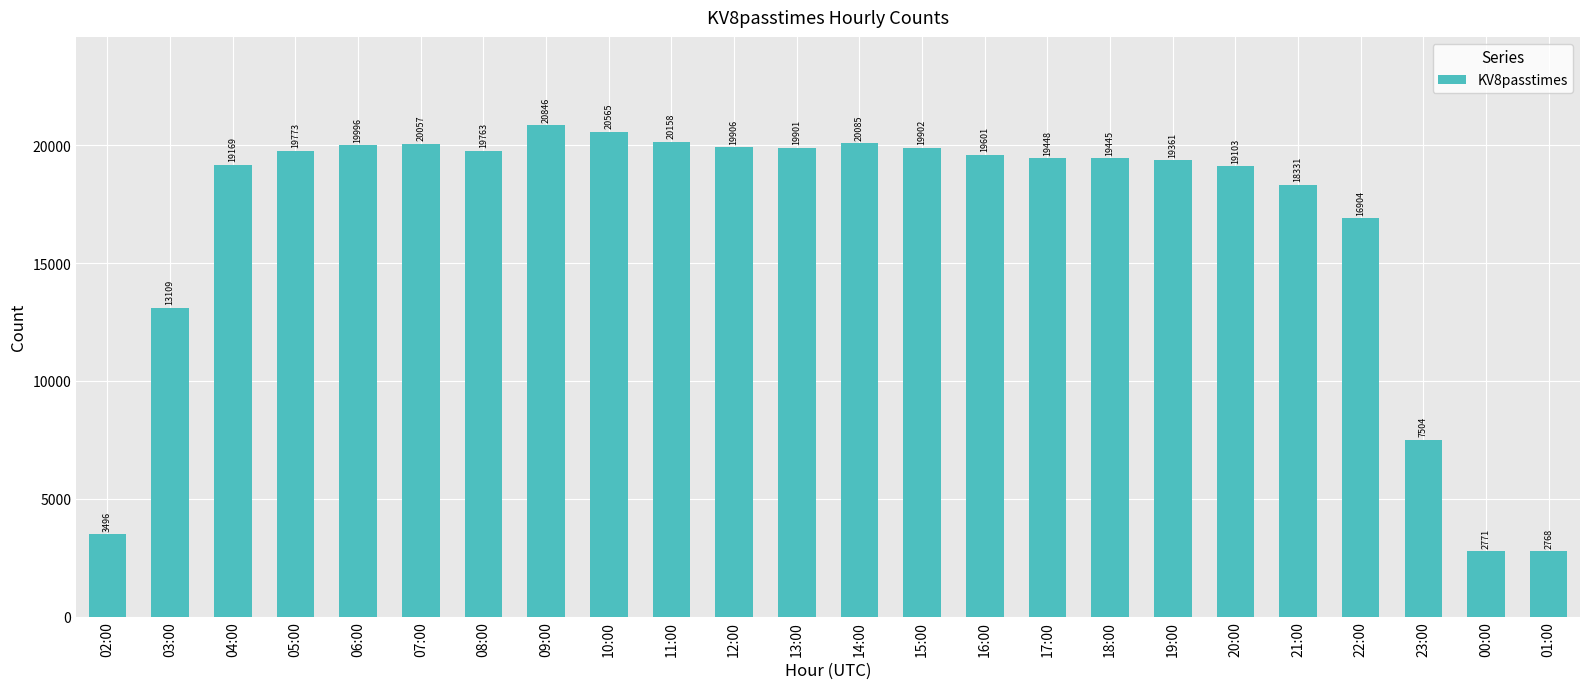

Is it true that the value at 02:00 is 980?

False